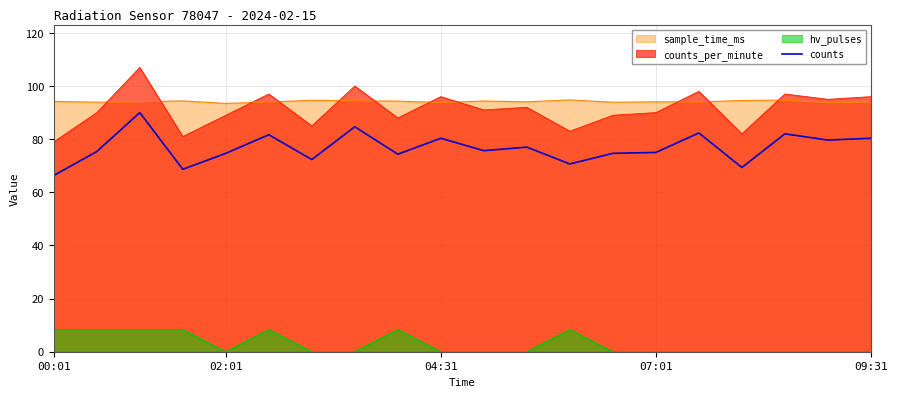

What is the sum of all values?

1535.0